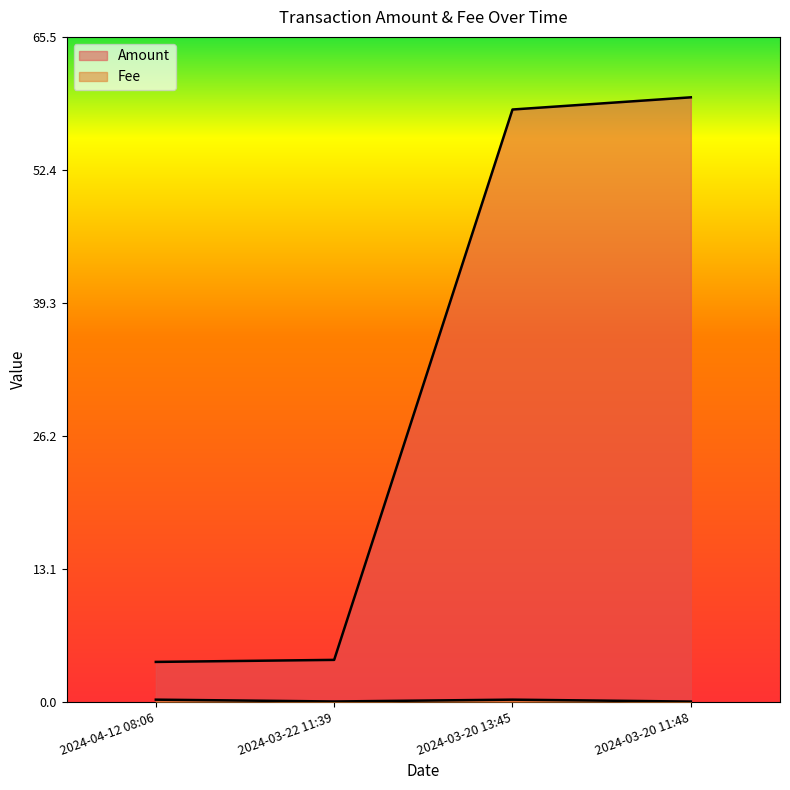

Between 2024-04-12 08:06 and 2024-03-22 11:39, which is larger?

2024-03-22 11:39